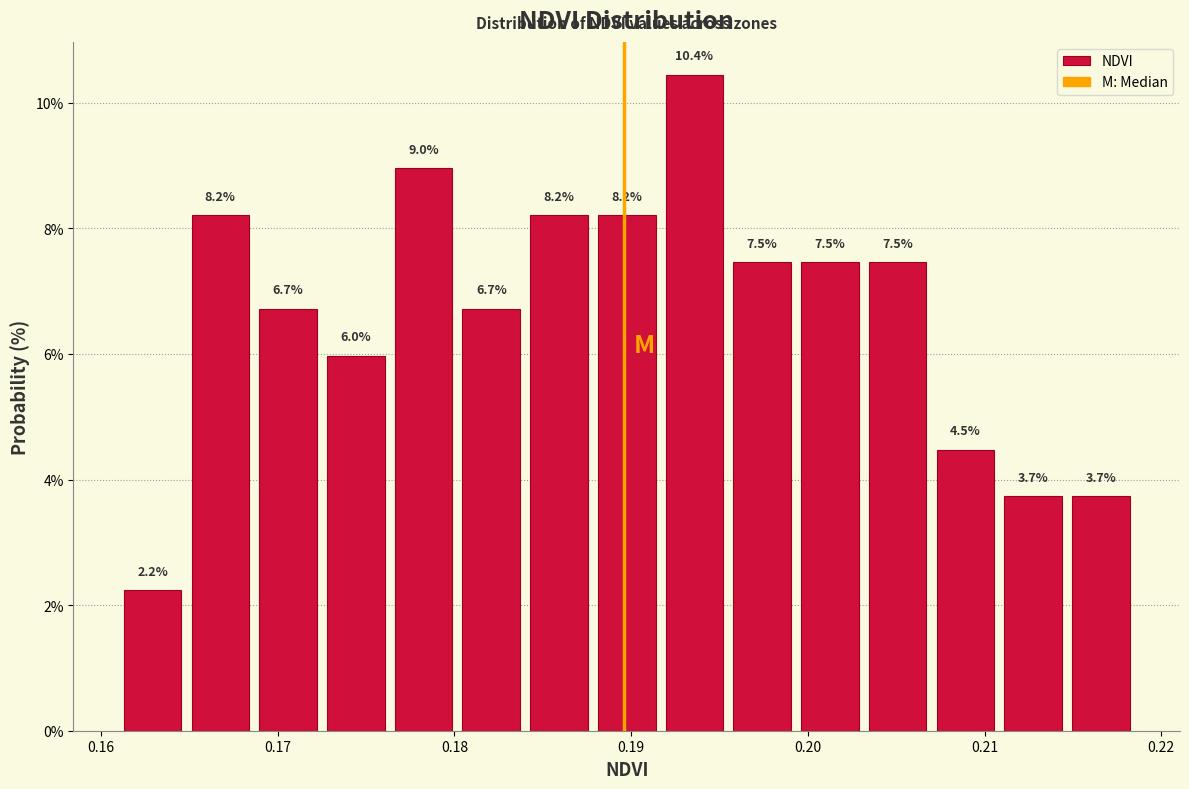

Around what value on the x-axis is the tallest bar? Give the approximate position of its centre, as read against the axis.

0.194